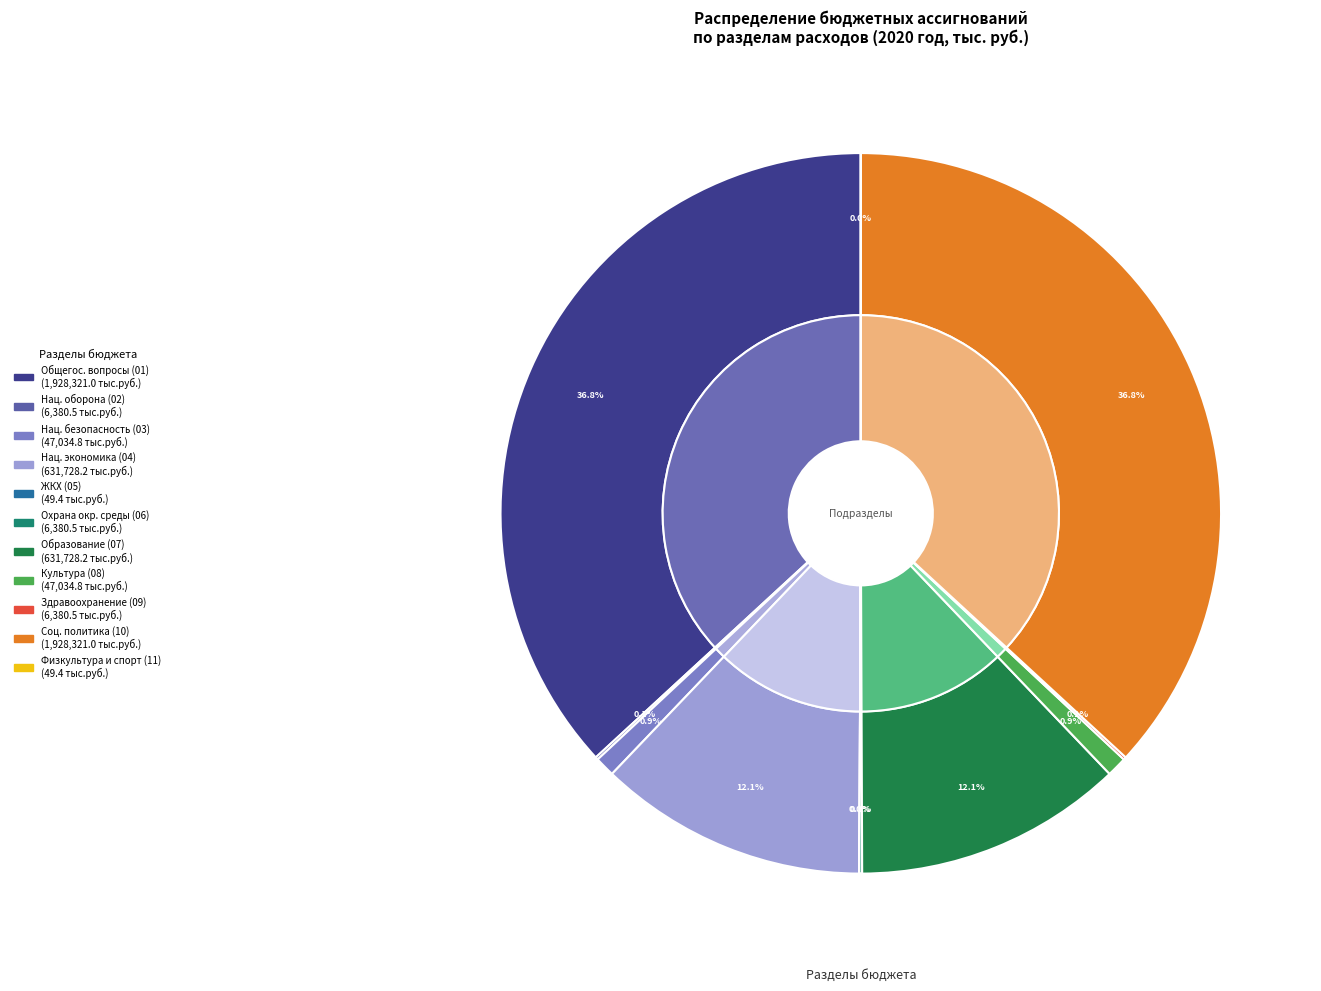

What is the largest slice in the pie chart?

1